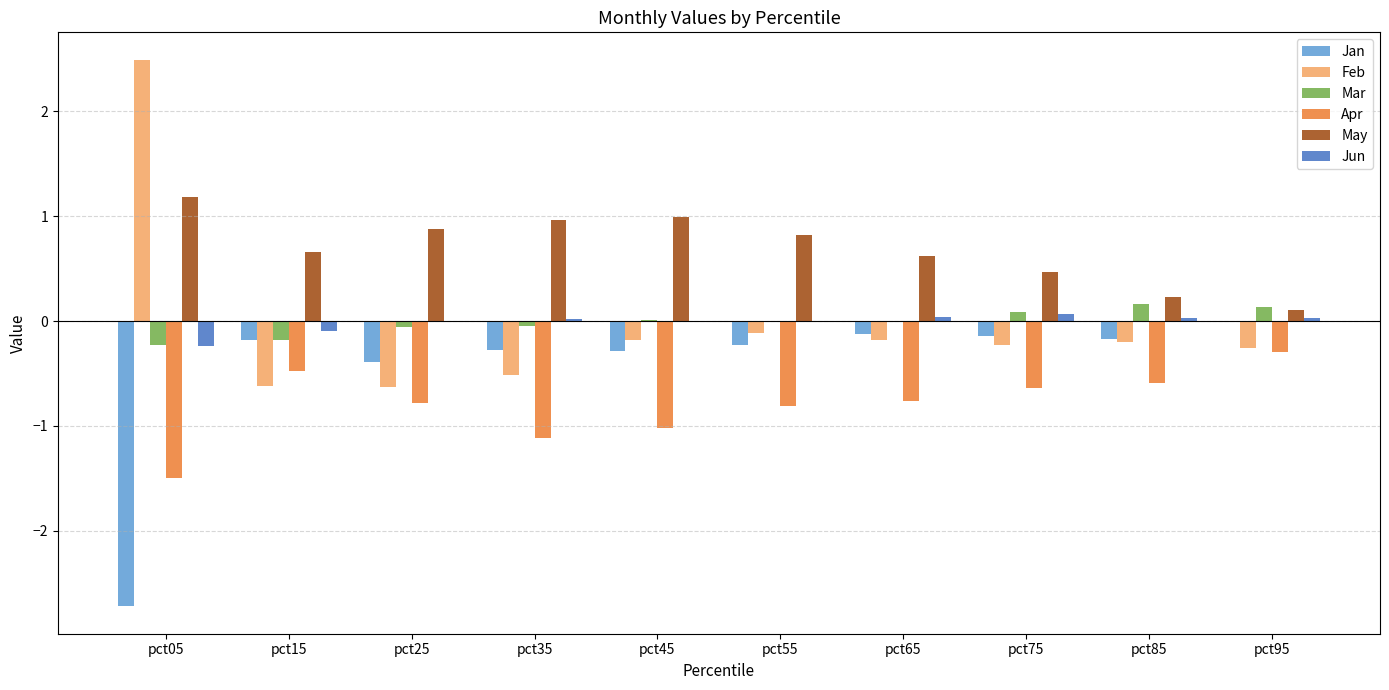

Which series has the largest total across all categories?

May